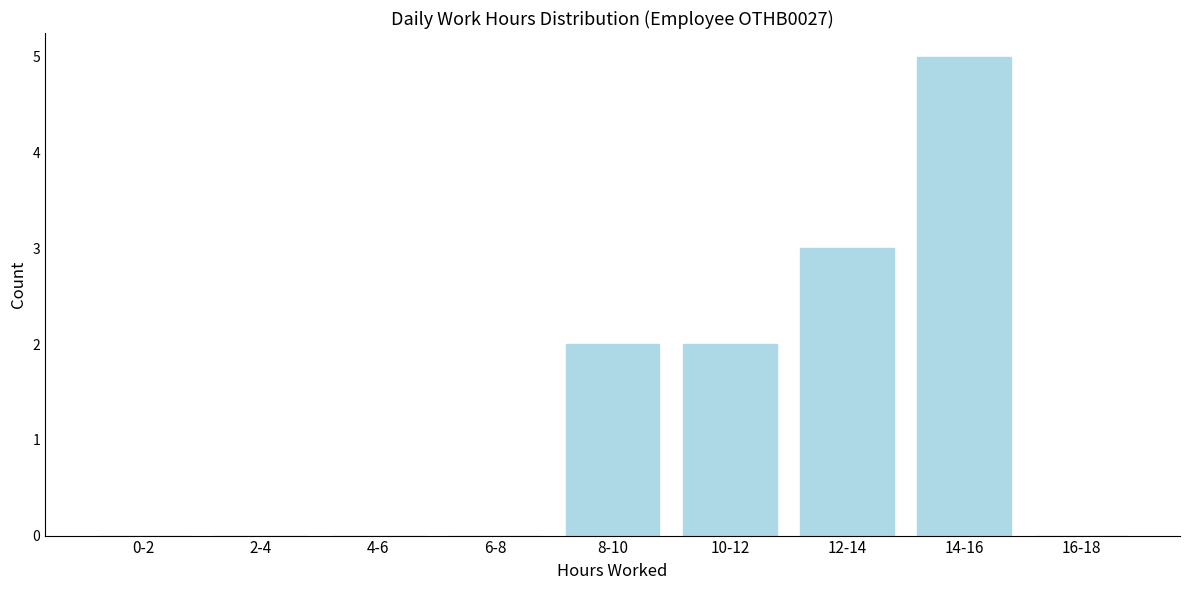

Reading right to left, extract all data points from this chart.

16-18=0	14-16=5	12-14=3	10-12=2	8-10=2	6-8=0	4-6=0	2-4=0	0-2=0